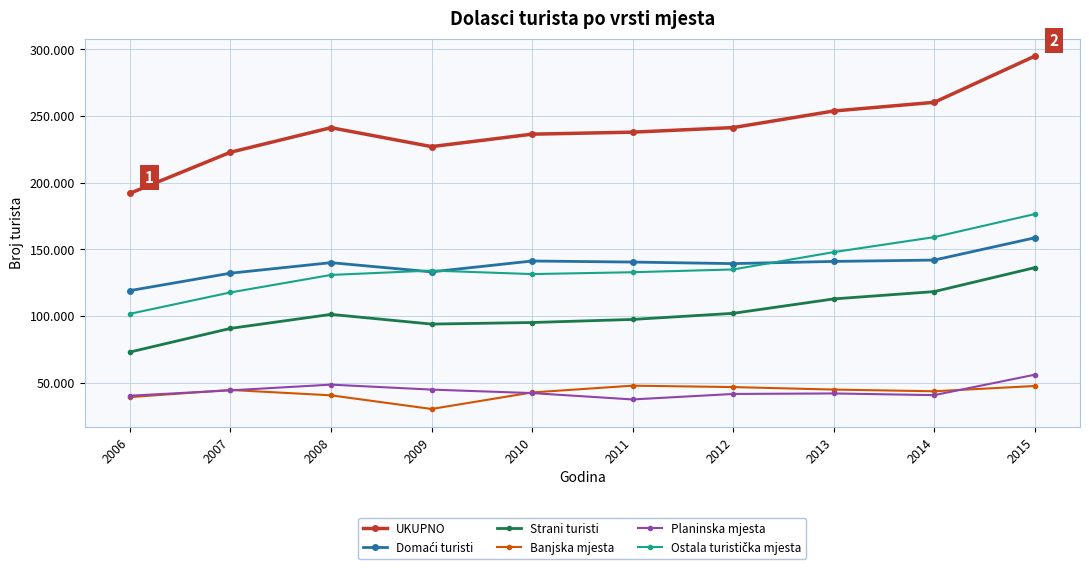

The value of Domaći turisti at 2013 is 227833. True or false?

False